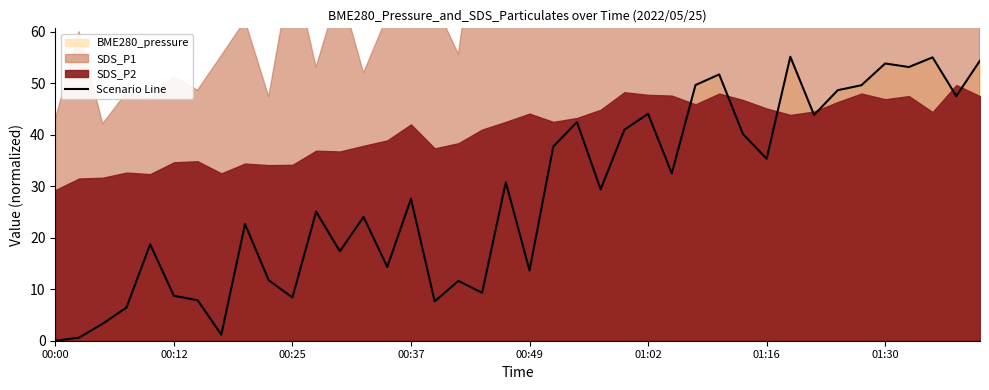

Reading left to right, list all the values displayed in this chart.

0.0	0.6	3.3	6.4	18.7	8.7	7.9	1.2	22.6	11.8	8.4	25.1	17.4	24.0	14.3	27.6	7.6	11.6	9.3	30.8	13.6	37.7	42.5	29.4	41.0	44.1	32.5	49.6	51.7	40.1	35.3	55.1	43.8	48.6	49.6	53.8	53.1	55.0	47.5	54.4